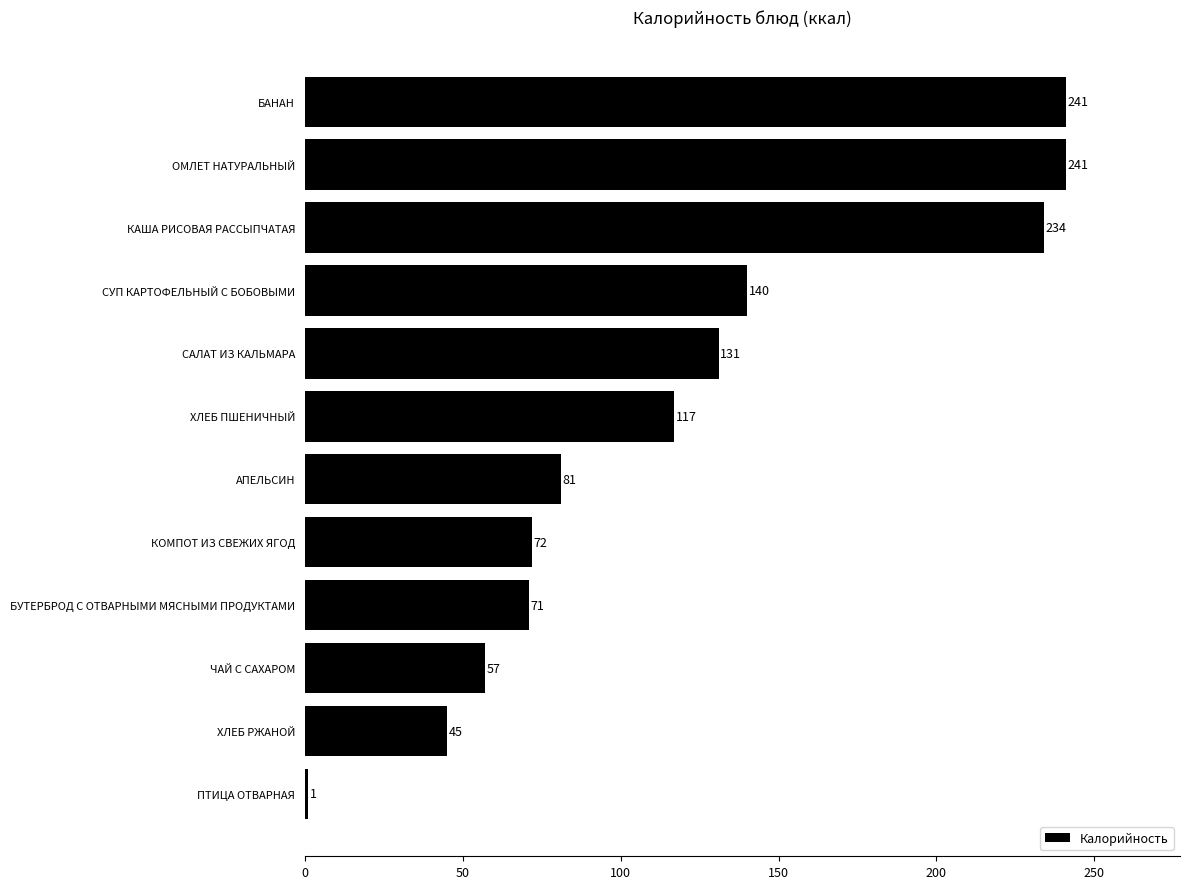

What is the difference between the maximum and minimum values?

240